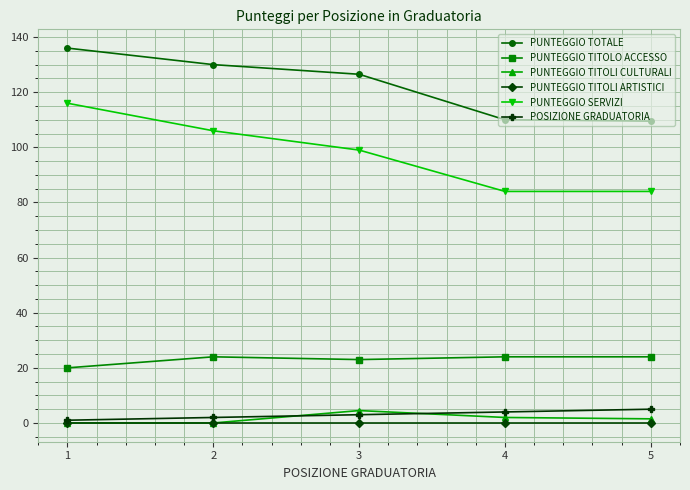

How many lines are shown in the chart?

6